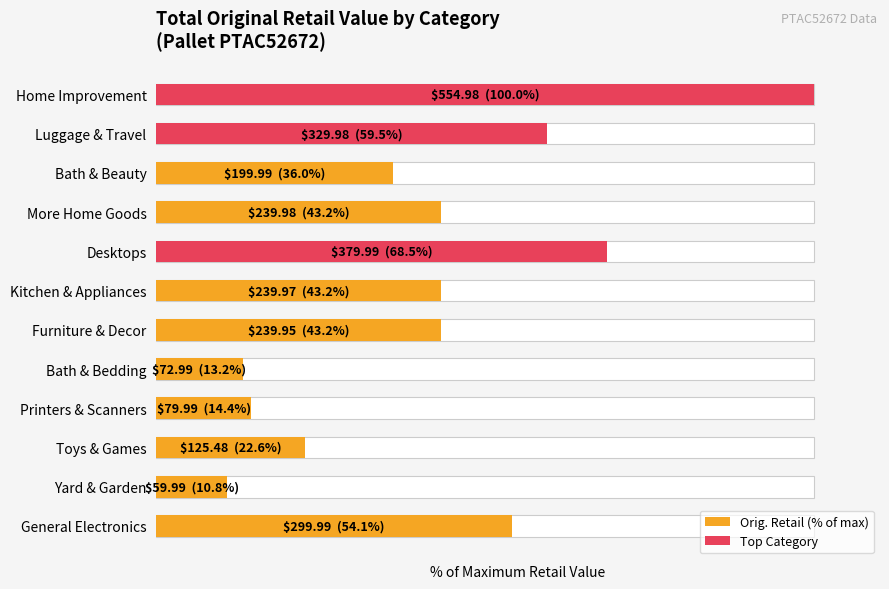

Are the bars horizontal?

Yes